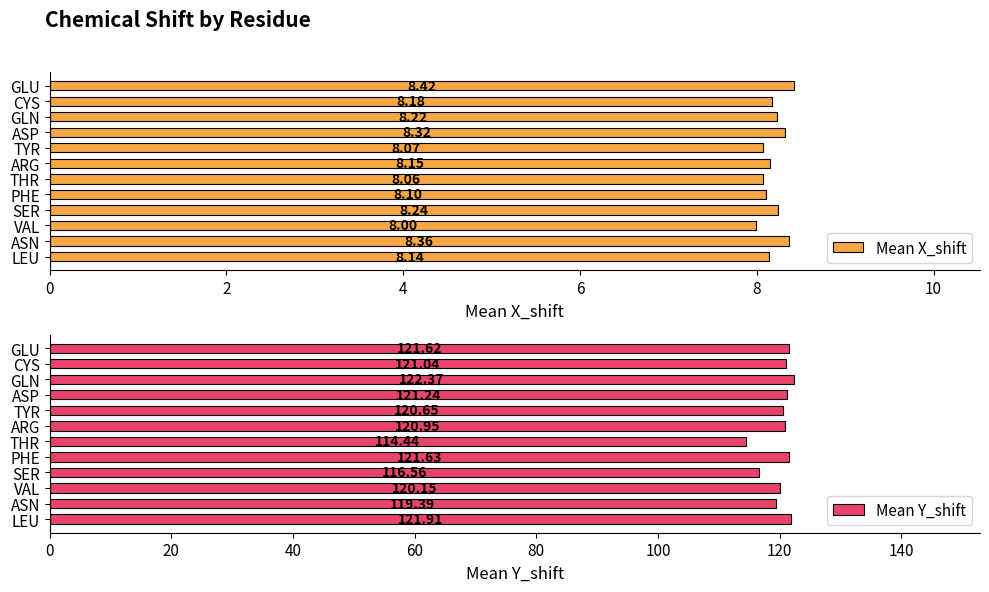

Reading left to right, transcribe all the data shown in this chart.

Mean X_shift: 8.1	8.4	8.0	8.2	8.1	8.1	8.2	8.1	8.3	8.2	8.2	8.4
Mean Y_shift: 121.9	119.4	120.2	116.6	121.6	114.4	120.9	120.6	121.2	122.4	121.0	121.6